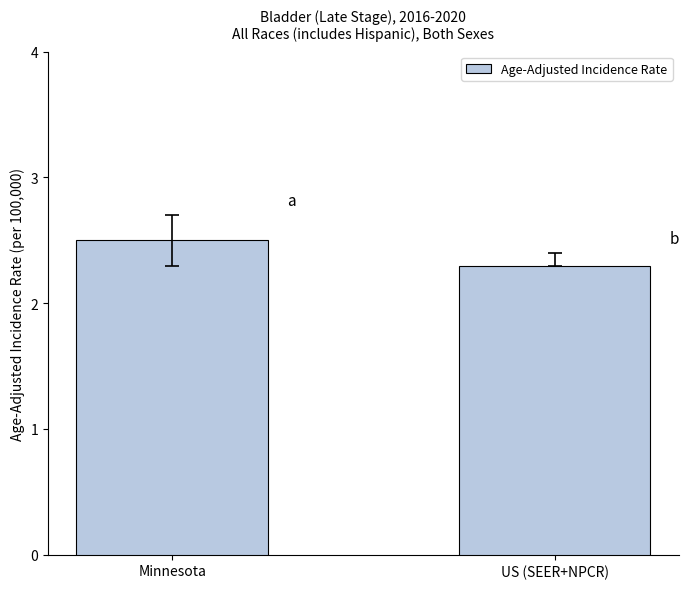

The value at Minnesota is 2.5. True or false?

True